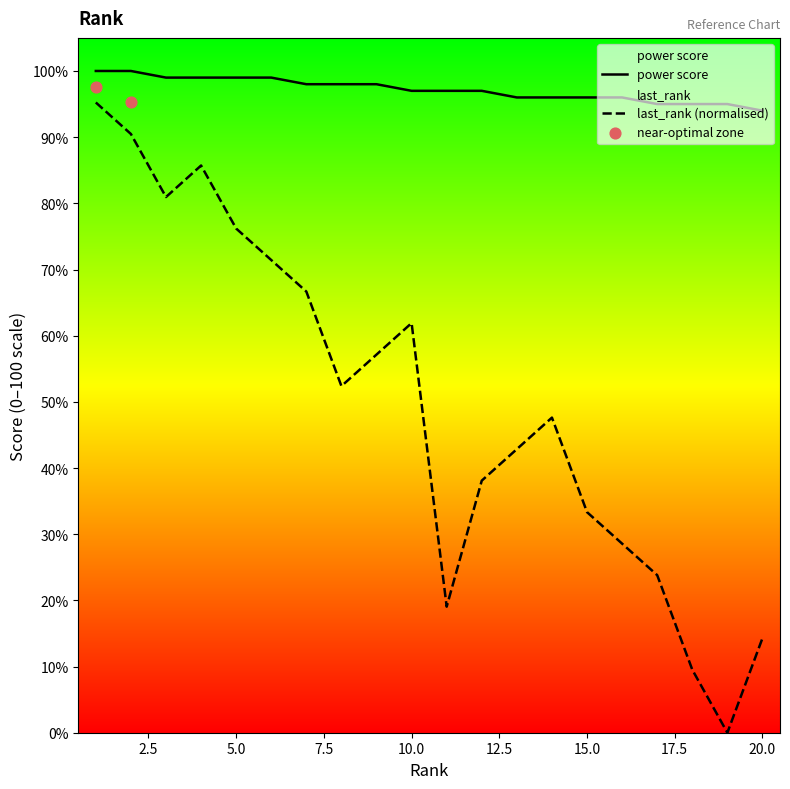

At how many categories does at least one series exceed 73?

20